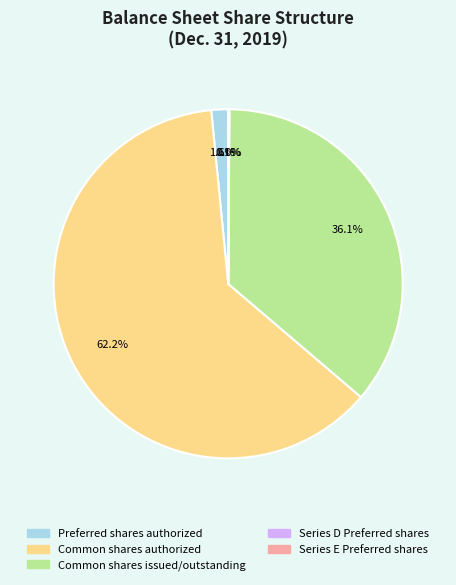

Is there a majority slice in this chart?

Yes